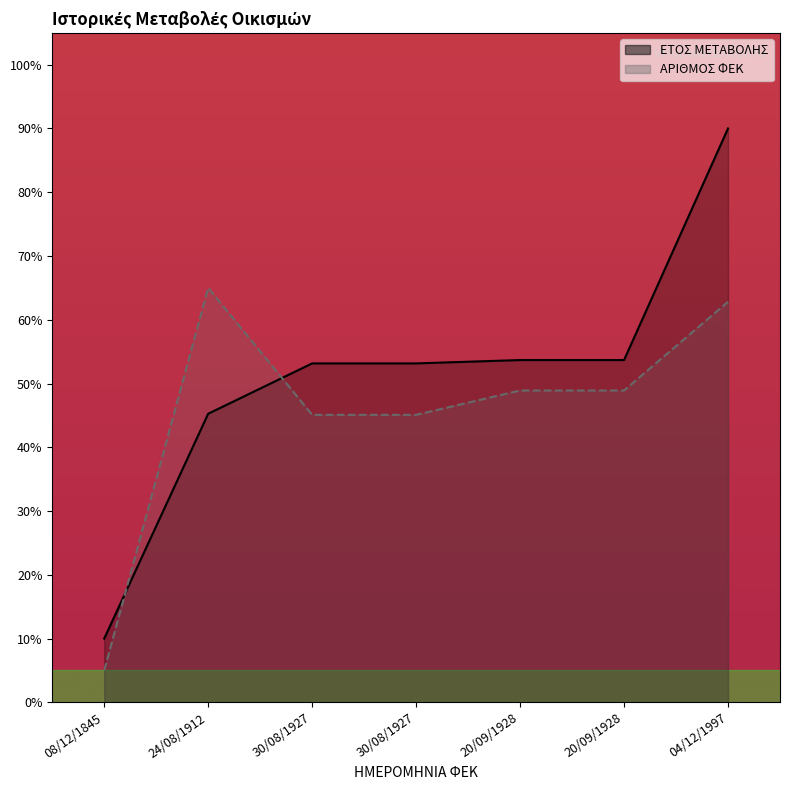

Rank the series at 20/09/1928 from highest to lowest value.

ΕΤΟΣ ΜΕΤΑΒΟΛΗΣ, ΑΡΙΘΜΟΣ ΦΕΚ